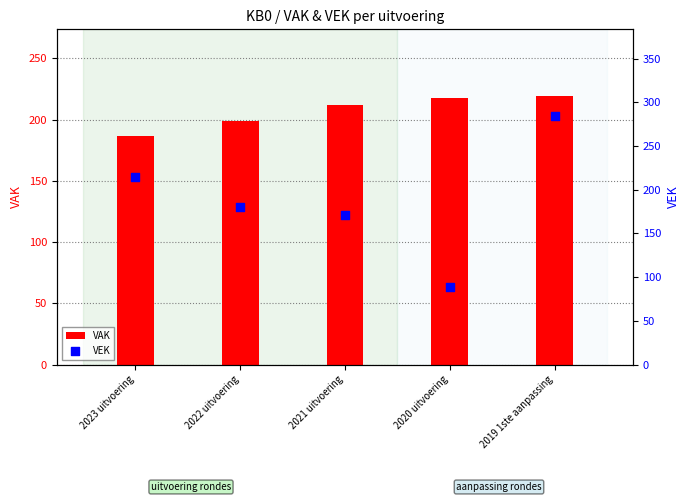

Which series has the widest spread of Y values?

VEK